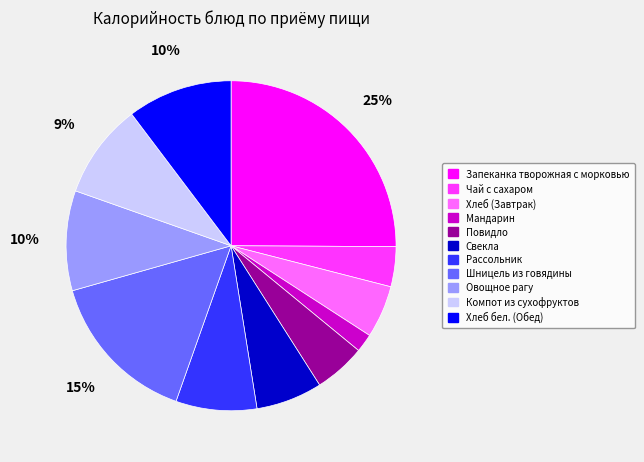

How many segments does this pie chart have?

11